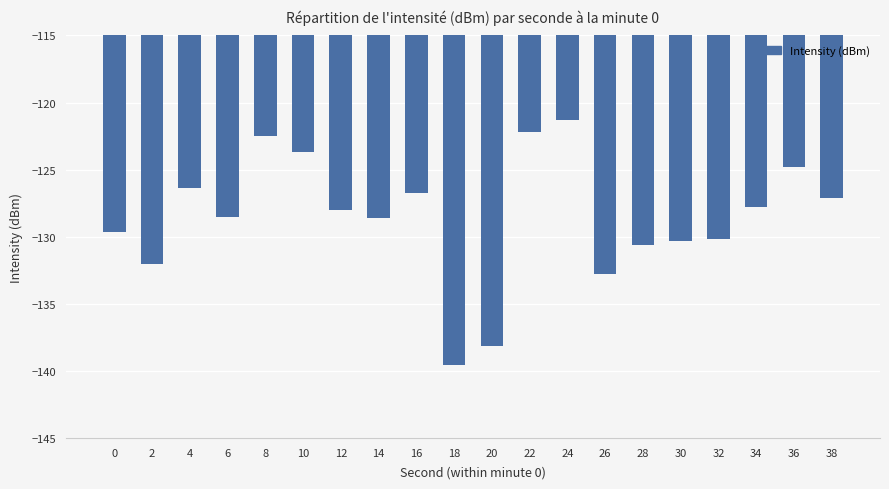

True or false: the data shows -222.9 at 14.

False